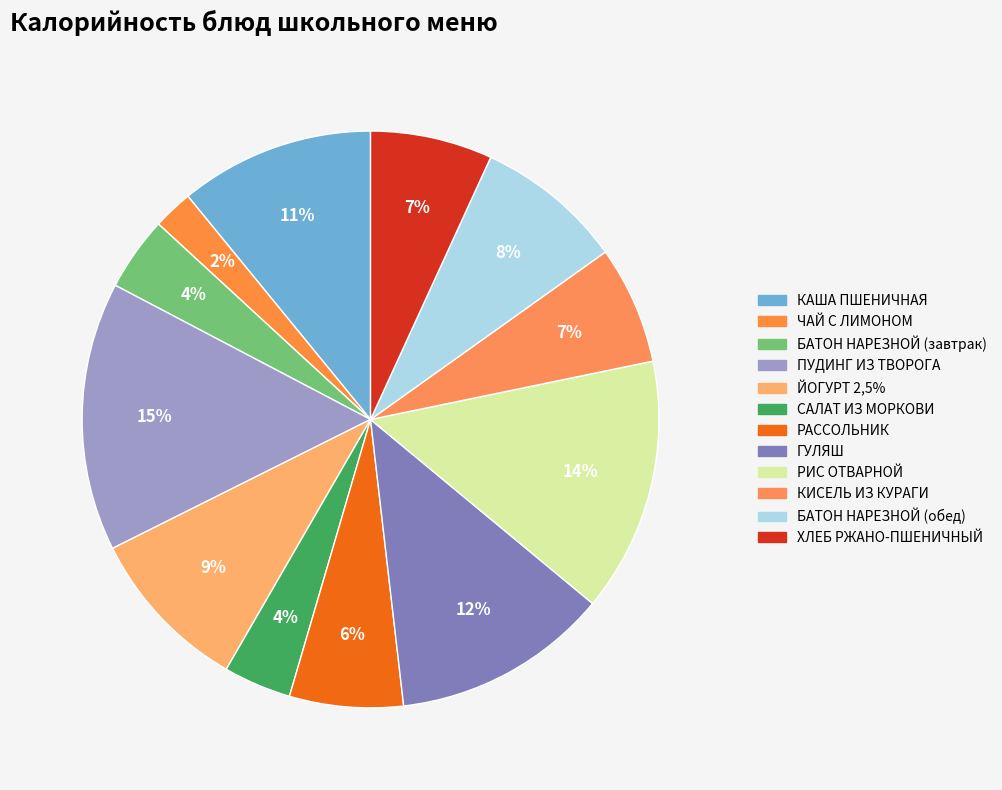

Is РИС ОТВАРНОЙ the majority of the pie?

No